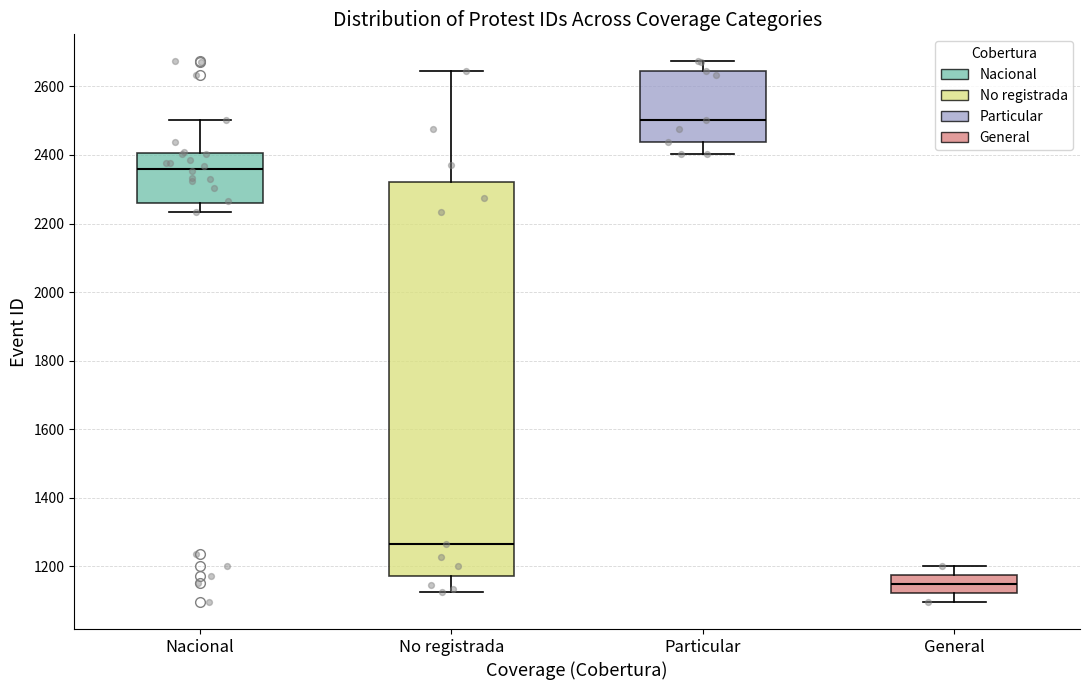

Reading left to right, transcribe this box plot: for each box, give where its median line is, the range the box spans, and where its two whiskers end, as read against the y-axis. The values are not printed on the chart, so give them approximately, as read against the axis.

Nacional: median 2360, box 2260 to 2400, whiskers 2240 to 2500
No registrada: median 1260, box 1180 to 2320, whiskers 1120 to 2640
Particular: median 2500, box 2440 to 2640, whiskers 2400 to 2680
General: median 1140, box 1120 to 1180, whiskers 1100 to 1200